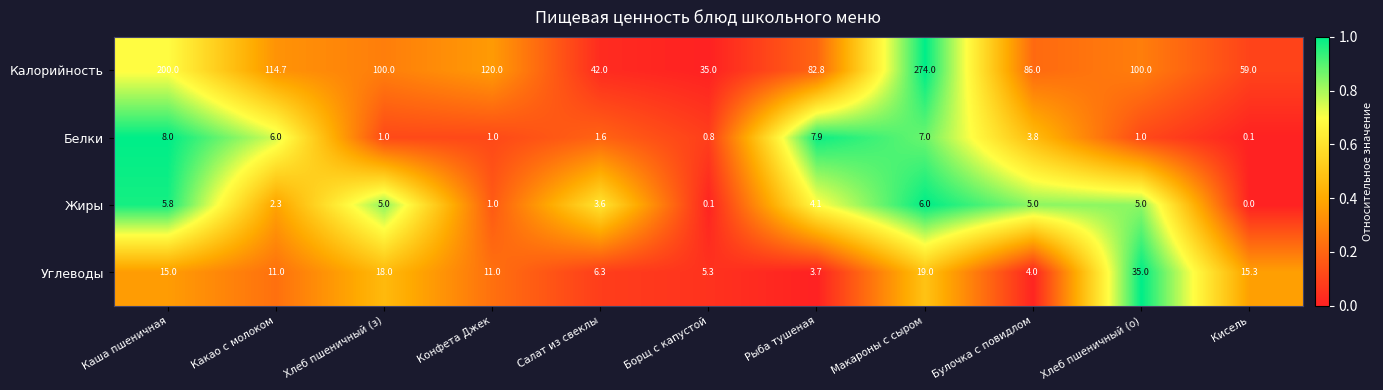

Count the number of data series in this chart.

4